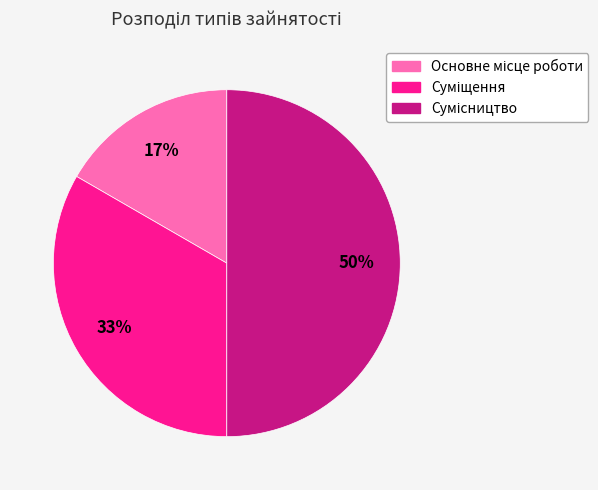

To the nearest percent, what is the difference between the largest and smallest slice percentages?

33%